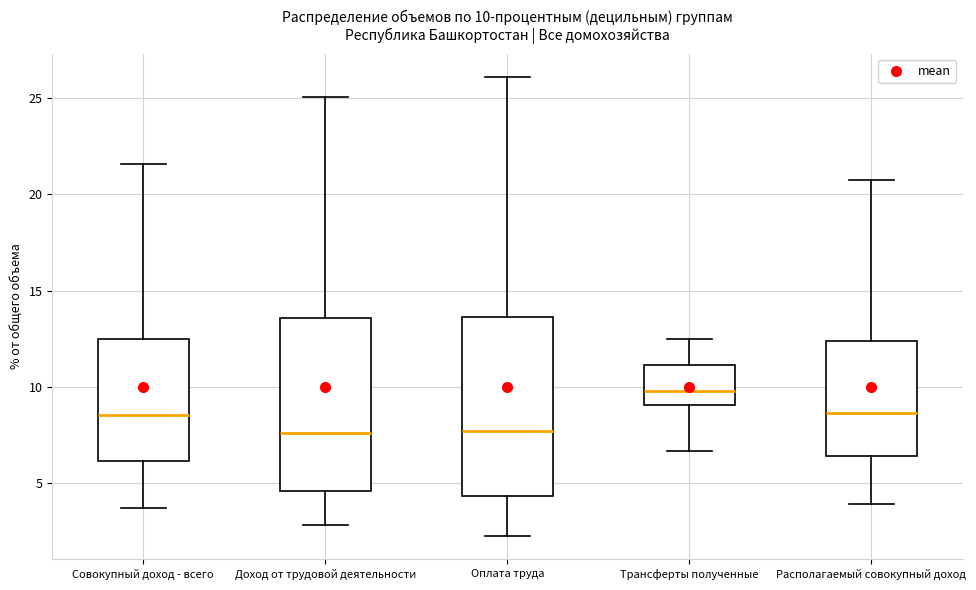

Which box's median line is the highest?

Трансферты полученные